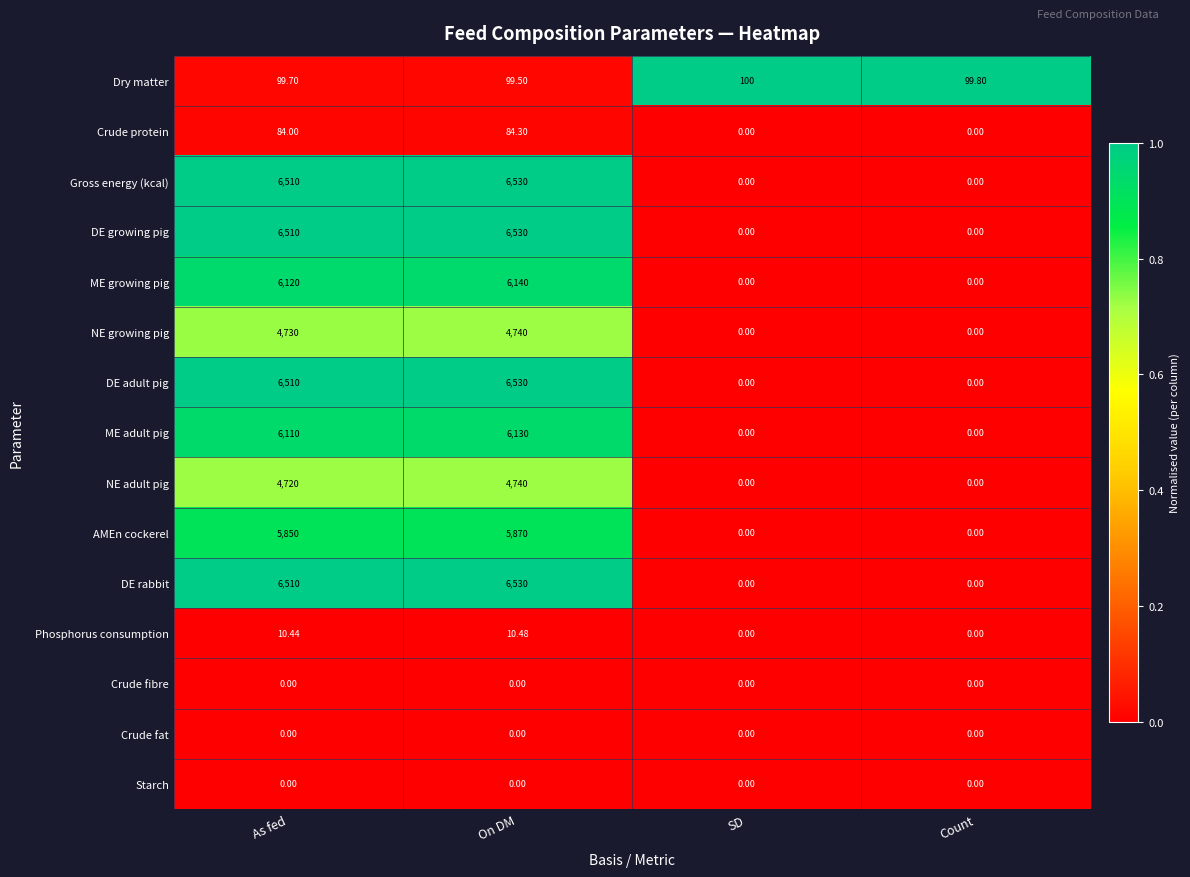

Is the value of DE rabbit at Count greater than the value of ME adult pig at On DM?

No